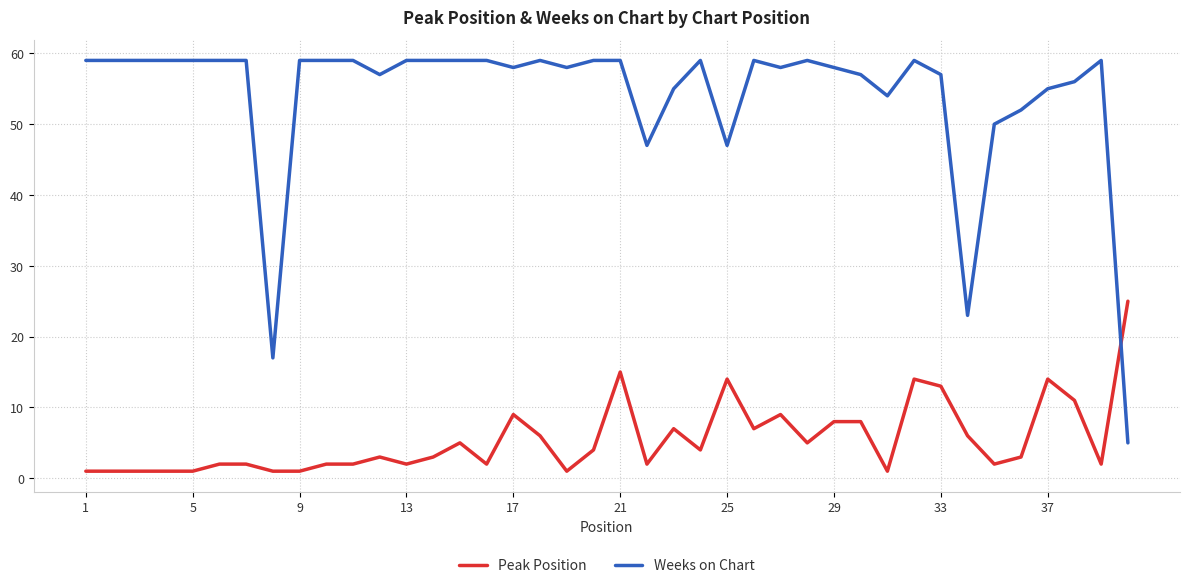

What is the minimum value for Peak Position?

1